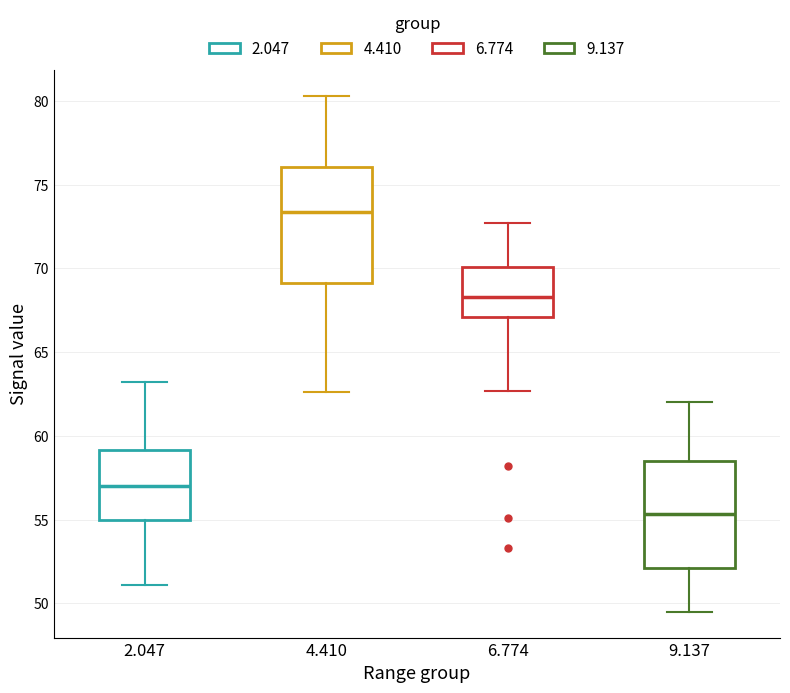

Which box has the highest median line?

4.410